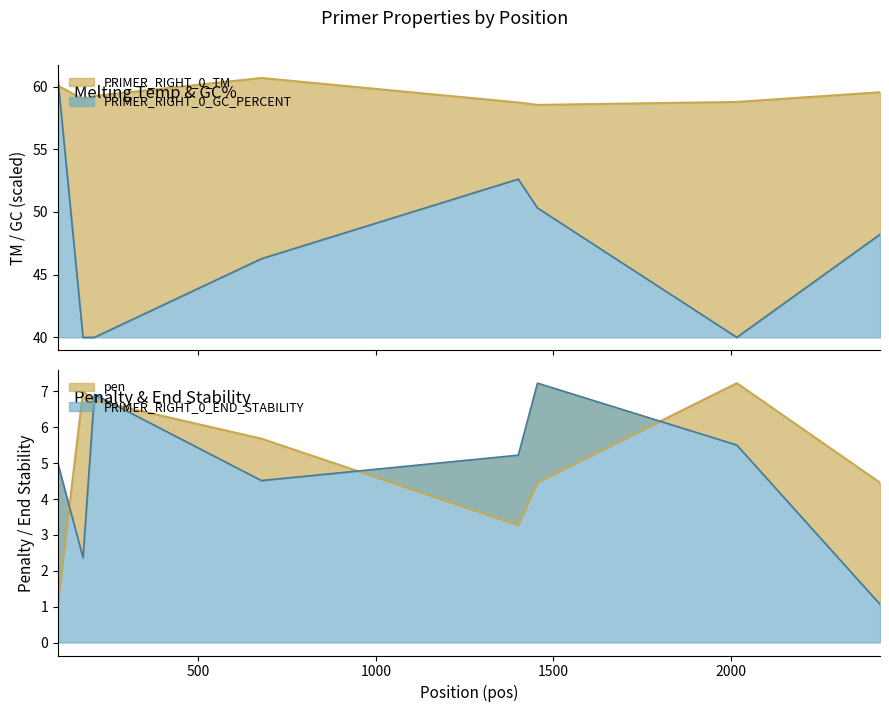

What is the difference between the second highest and minimum values in the PRIMER_RIGHT_0_GC_PERCENT series?

12.6